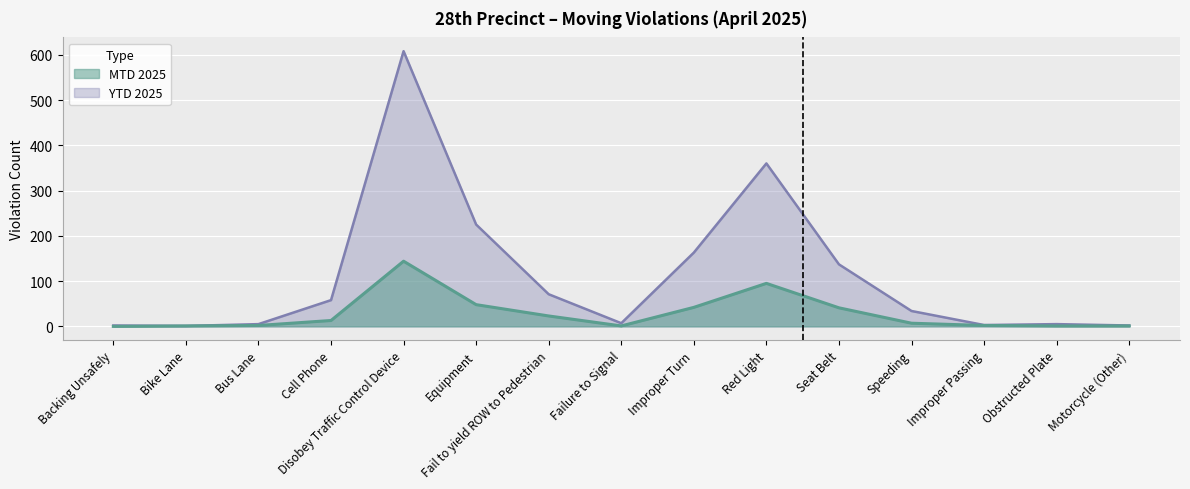

How many interior local peaks does the MTD 2025 series have?

2